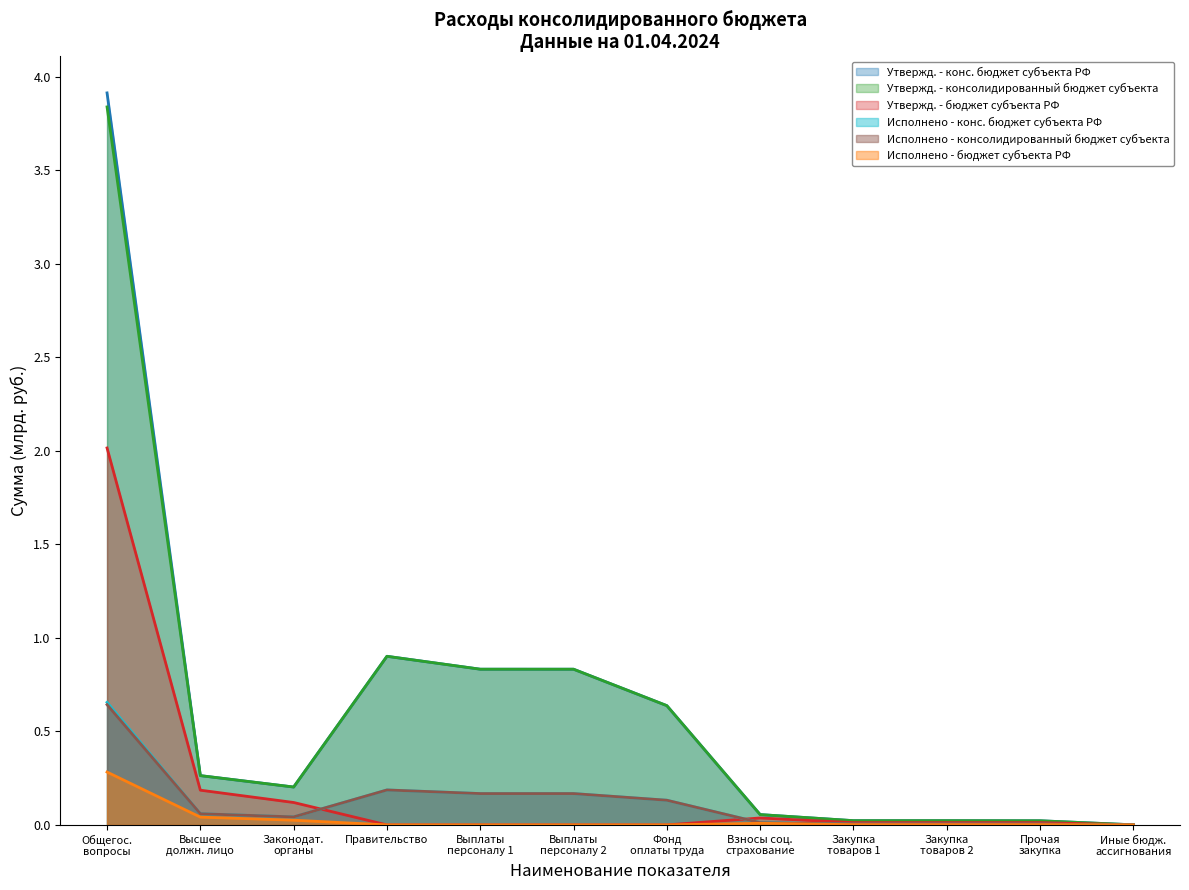

How many data points in Утвержд. - бюджет субъекта РФ are above 0?

8